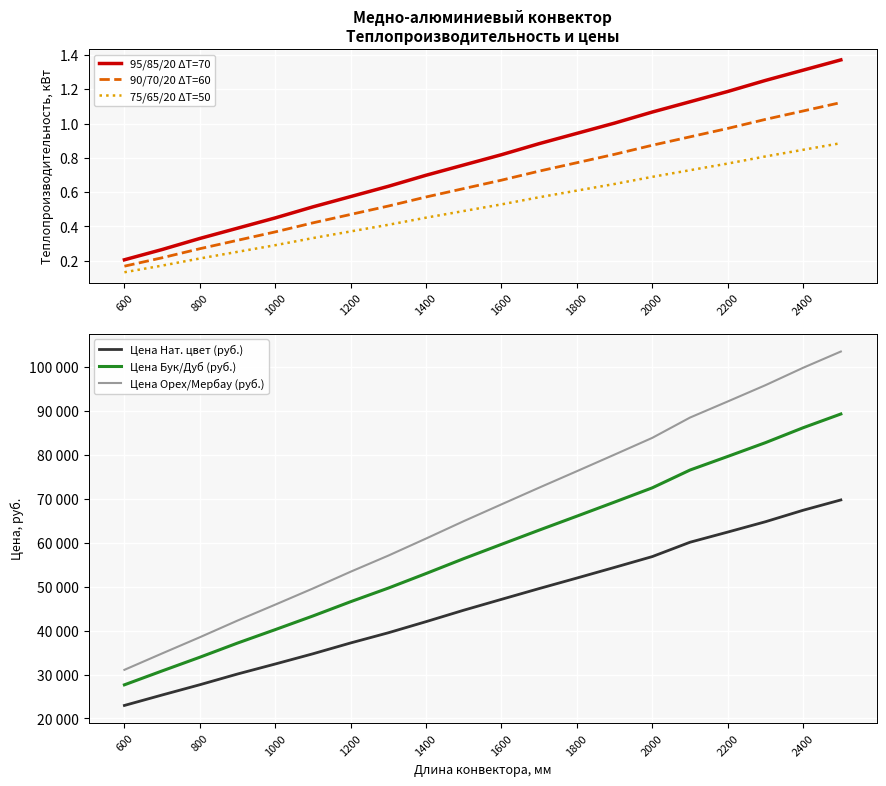

Rank the series by their maximum value, from highest to lowest.

Цена Орех/Мербау (руб.), Цена Бук/Дуб (руб.), Цена Нат. цвет (руб.), 95/85/20 ΔT=70, 90/70/20 ΔT=60, 75/65/20 ΔT=50